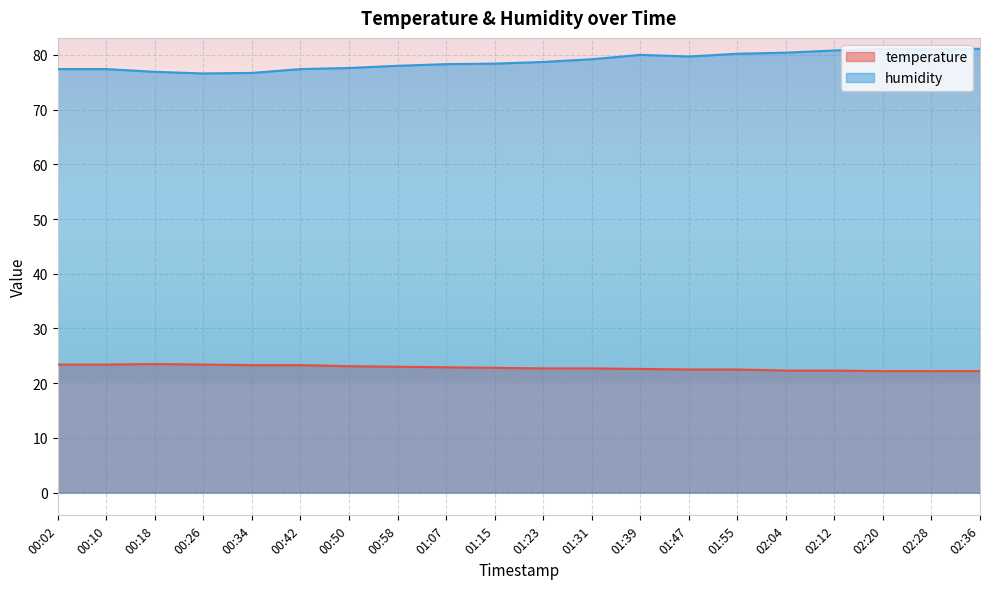

Reading left to right, list all the values displayed in this chart.

temperature: 00:02=23.4	00:10=23.4	00:18=23.5	00:26=23.4	00:34=23.3	00:42=23.3	00:50=23.1	00:58=23.0	01:07=22.9	01:15=22.8	01:23=22.7	01:31=22.7	01:39=22.6	01:47=22.5	01:55=22.5	02:04=22.3	02:12=22.3	02:20=22.2	02:28=22.2	02:36=22.2
humidity: 00:02=77.4	00:10=77.4	00:18=76.9	00:26=76.6	00:34=76.7	00:42=77.4	00:50=77.6	00:58=78.0	01:07=78.3	01:15=78.4	01:23=78.7	01:31=79.2	01:39=80.0	01:47=79.7	01:55=80.2	02:04=80.4	02:12=80.8	02:20=81.1	02:28=81.0	02:36=81.1